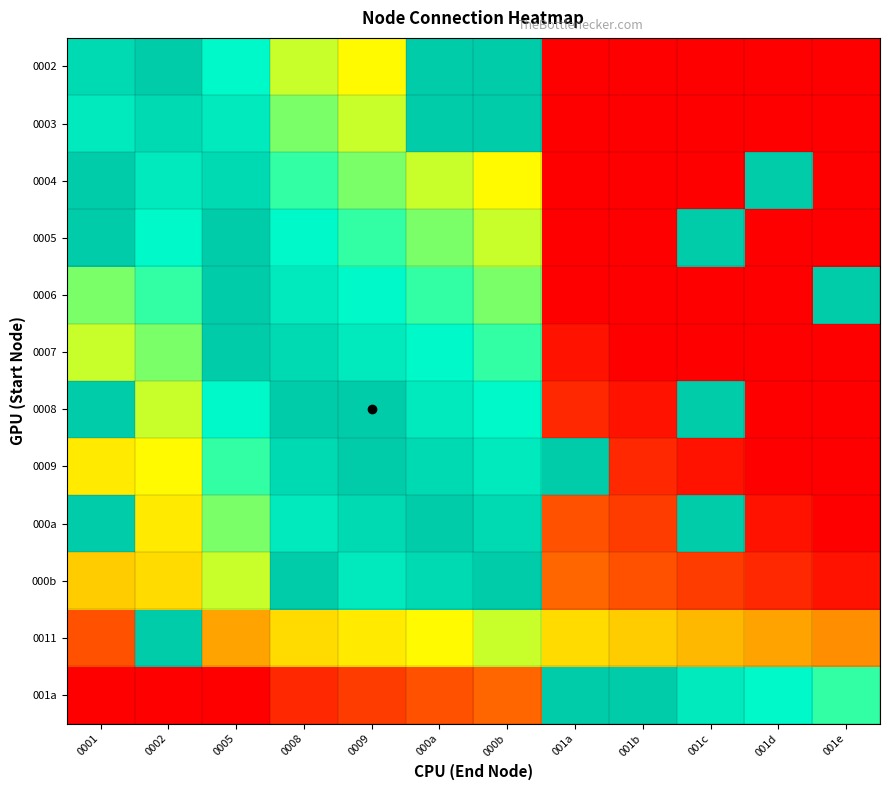

What is the spread (max minus min) of values at 001e?

1.0